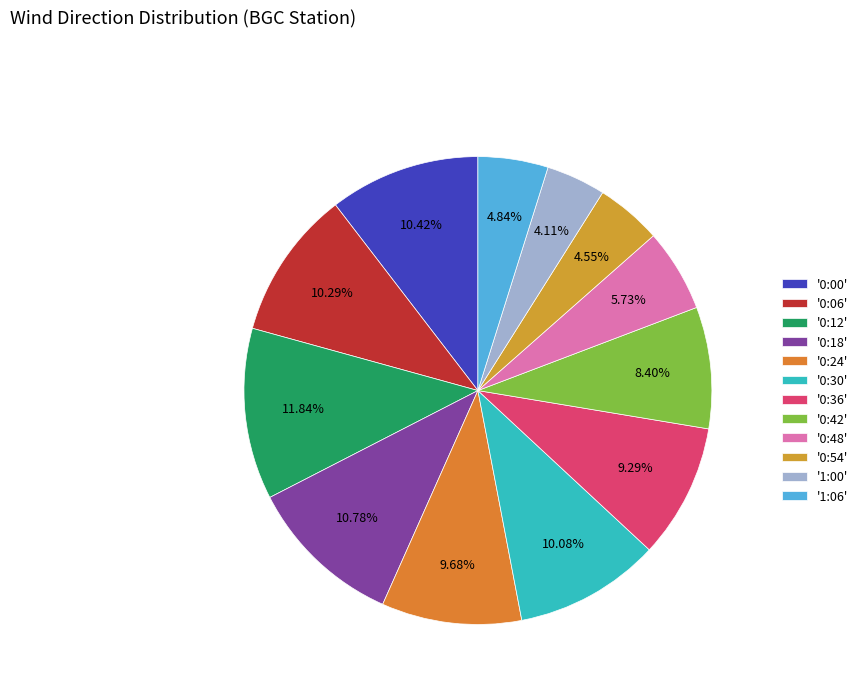

How many slices are in this pie chart?

12